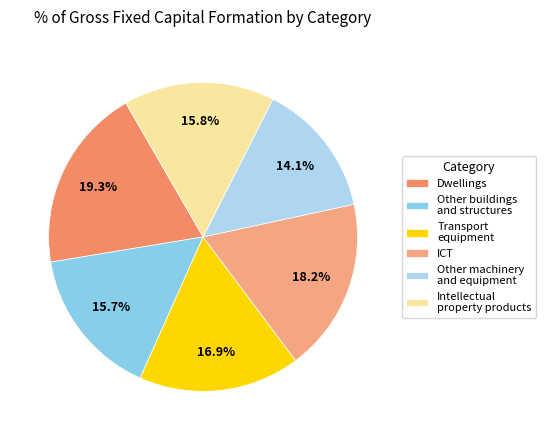

Between Transport equipment and Dwellings, which is larger?

Dwellings